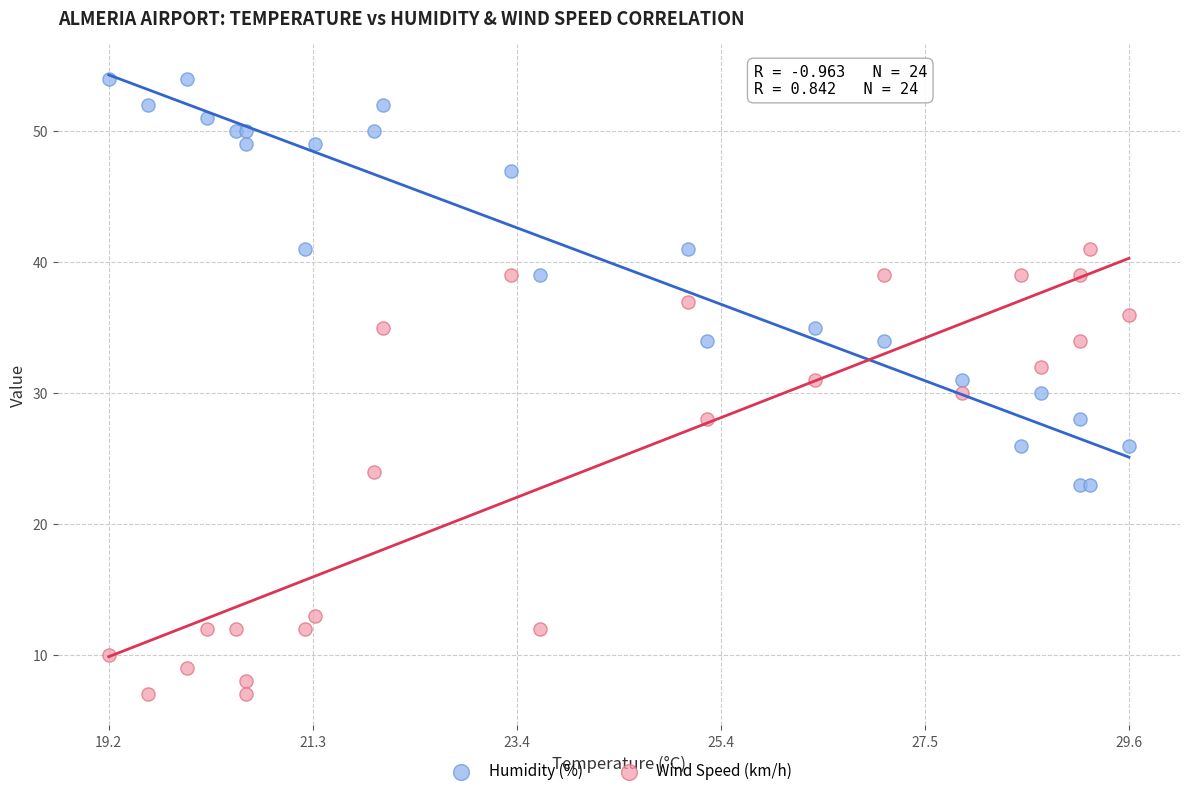

Which series reaches the maximum Y coordinate?

Humidity (%)